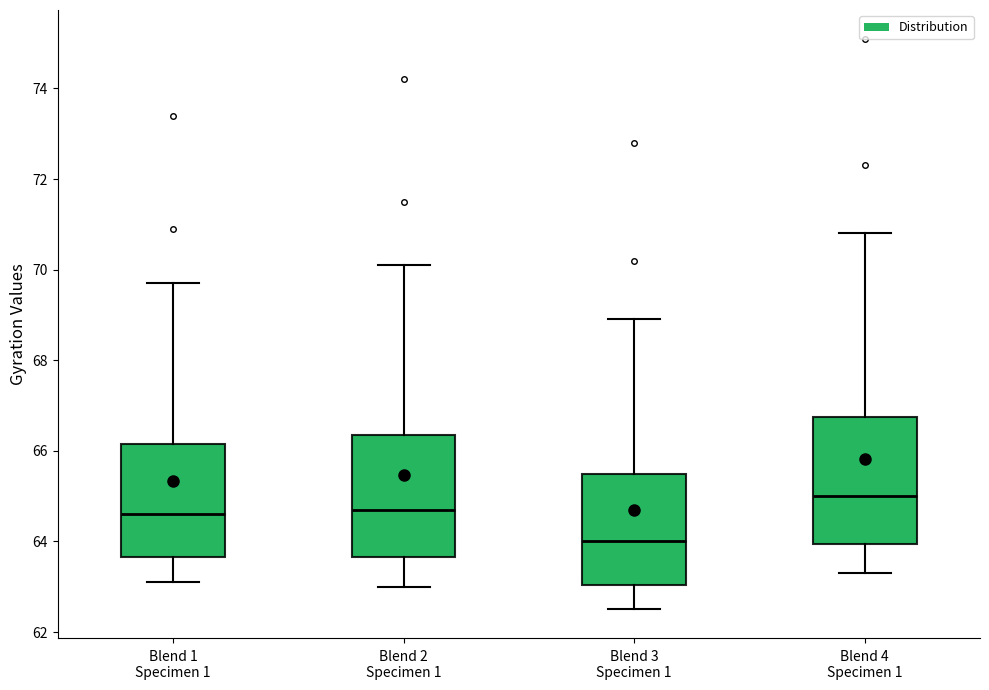

Reading left to right, transcribe this box plot: for each box, give where its median line is, the range the box spans, and where its two whiskers end, as read against the y-axis. The values are not printed on the chart, so give them approximately, as read against the axis.

Blend 1 Specimen 1: median 64.6, box 63.6 to 66.2, whiskers 63.2 to 69.8
Blend 2 Specimen 1: median 64.8, box 63.6 to 66.4, whiskers 63.0 to 70.2
Blend 3 Specimen 1: median 64.0, box 63.0 to 65.6, whiskers 62.6 to 69.0
Blend 4 Specimen 1: median 65.0, box 64.0 to 66.8, whiskers 63.4 to 70.8